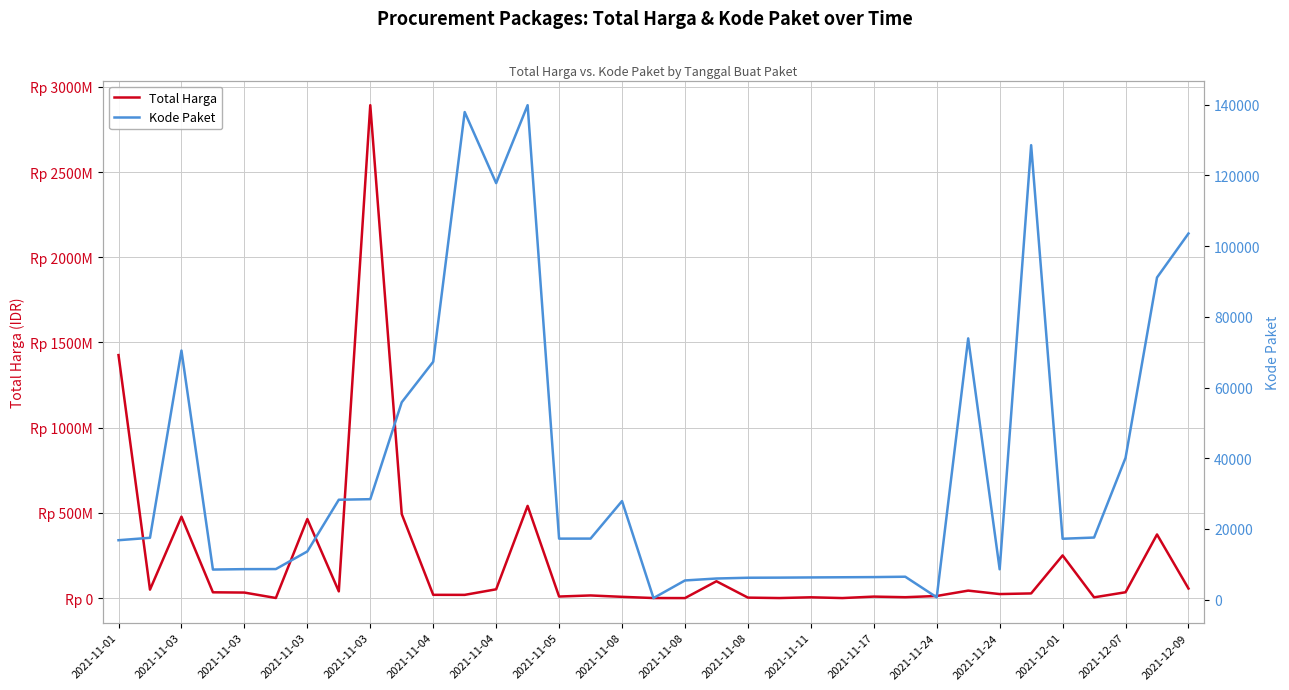

What are all the series names shown in the legend?

Total Harga, Kode Paket